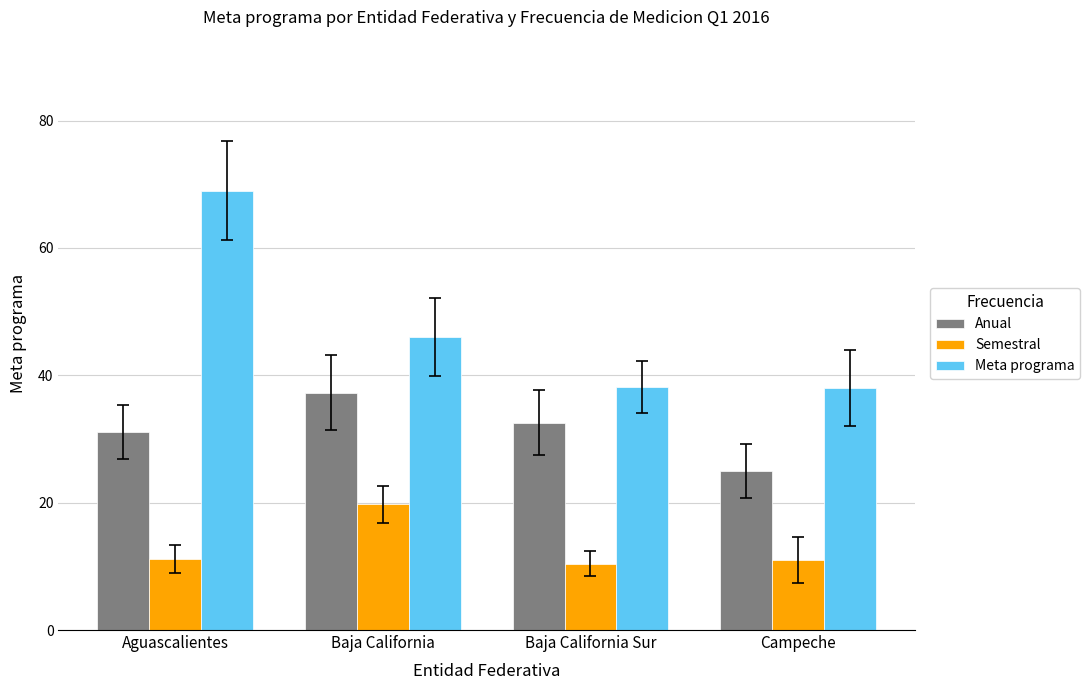

How many bars are there in each group?

3